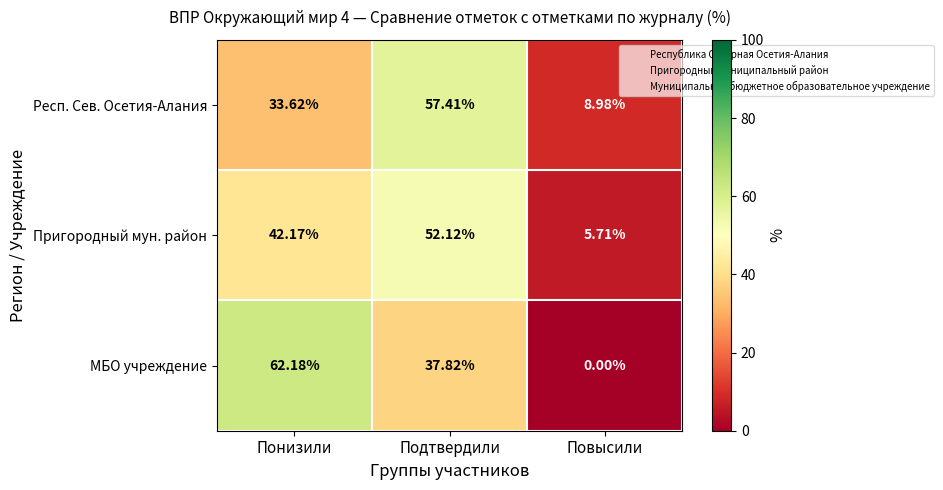

Which series has the largest range (max minus min)?

МБО учреждение